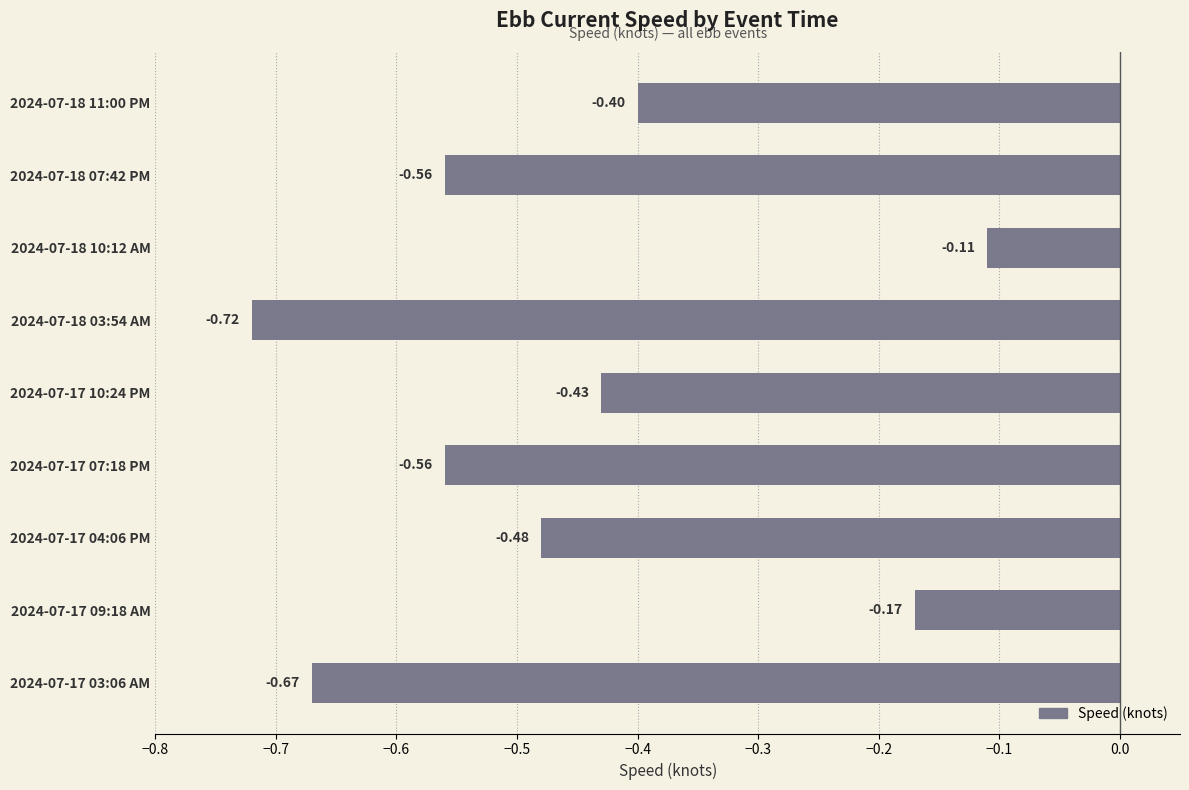

Between 2024-07-17 10:24 PM and 2024-07-18 10:12 AM, which is larger?

2024-07-18 10:12 AM